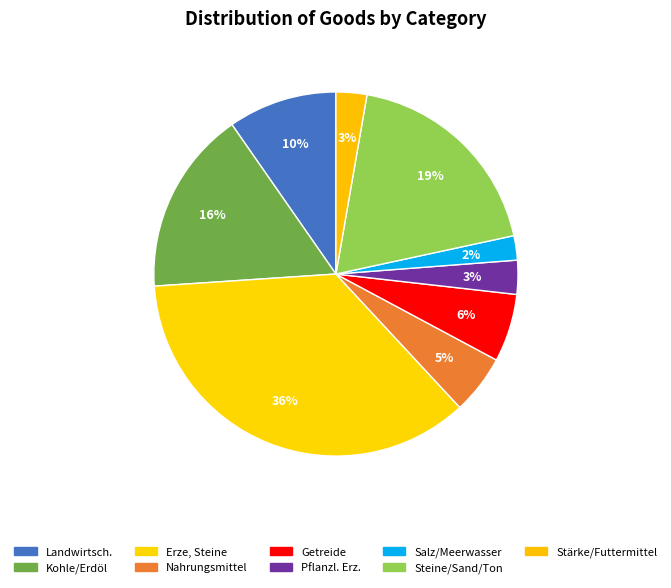

How many slices are in this pie chart?

9